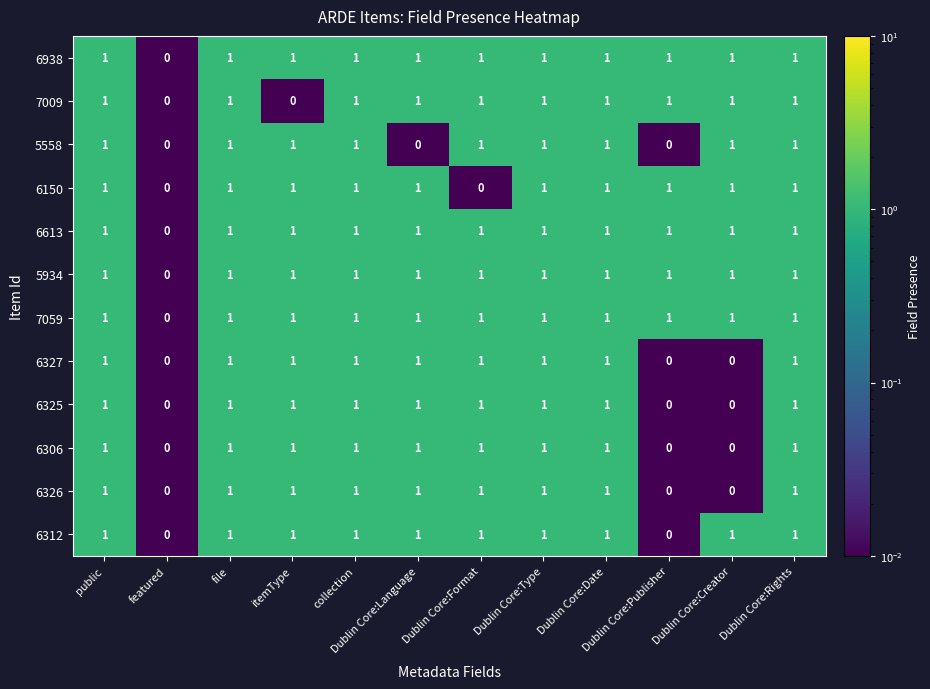

Which category has the lowest value in the 6613 series?

featured